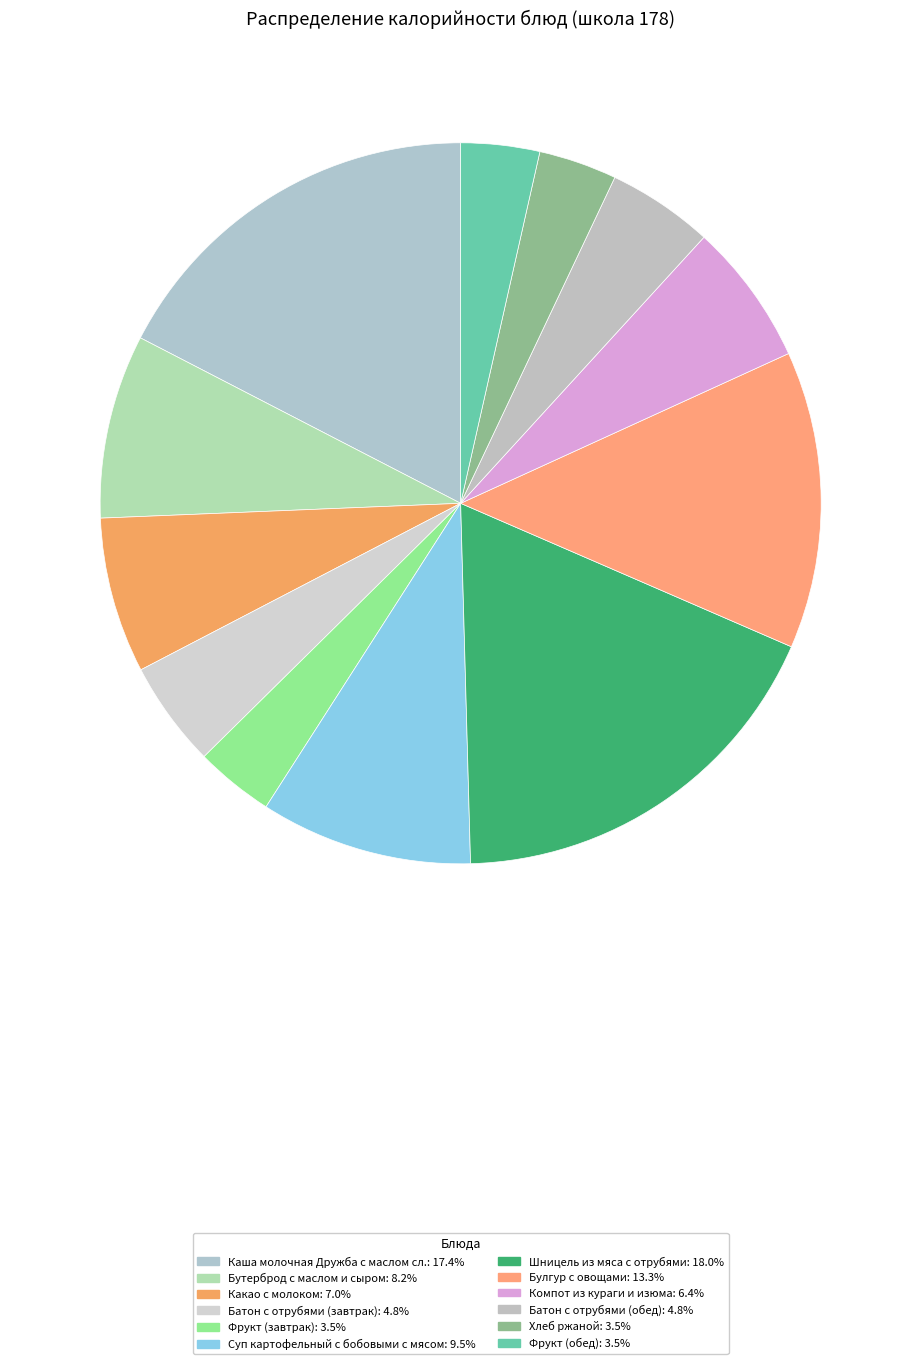

Rank the categories by value from lowest to highest.

Хлеб ржаной, Фрукт (завтрак), Фрукт (обед), Батон с отрубями (завтрак), Батон с отрубями (обед), Компот из кураги и изюма, Какао с молоком, Бутерброд с маслом и сыром, Суп картофельный с бобовыми с мясом, Булгур с овощами, Каша молочная Дружба с маслом сл., Шницель из мяса с отрубями